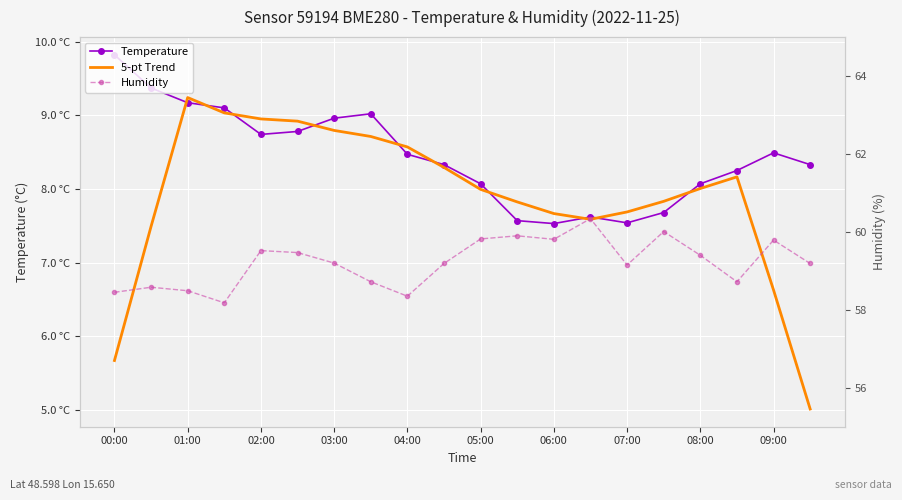

What is the average value of the 5-pt Trend series?

7.9